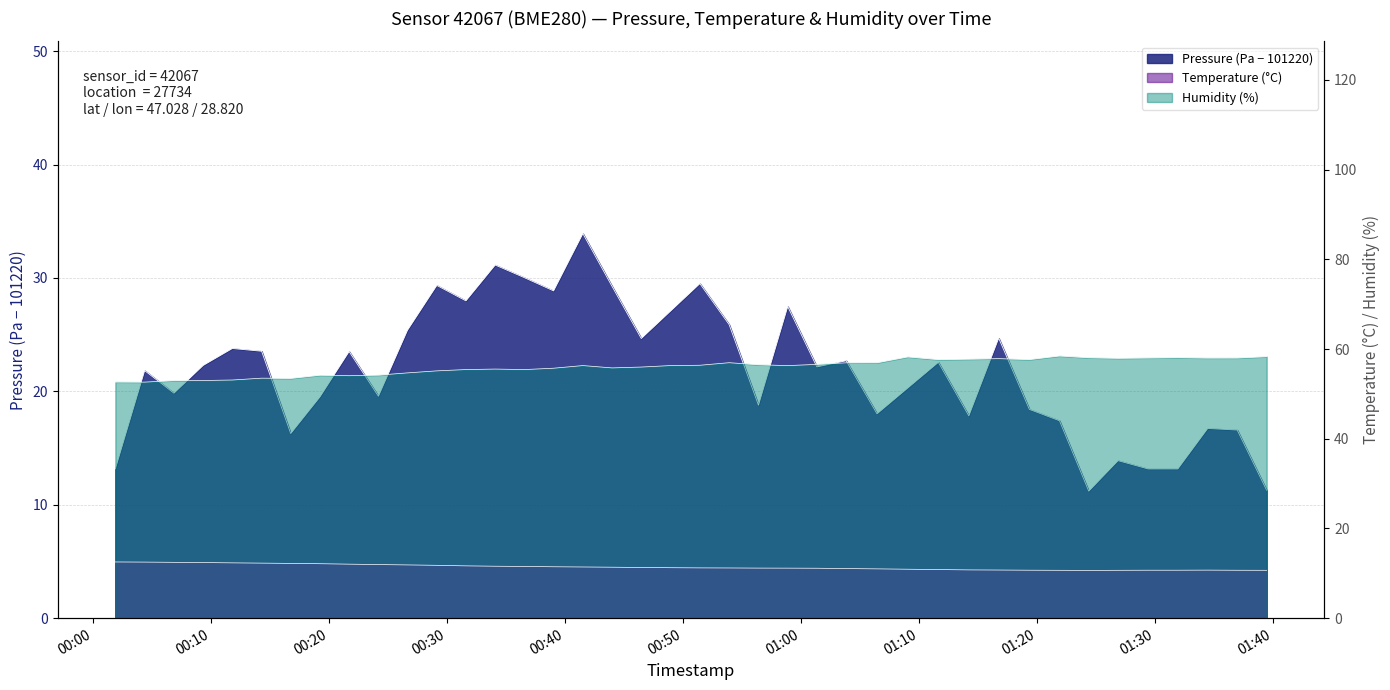

Is the value of humidity at 34 greater than the value of pressure at 26?

Yes